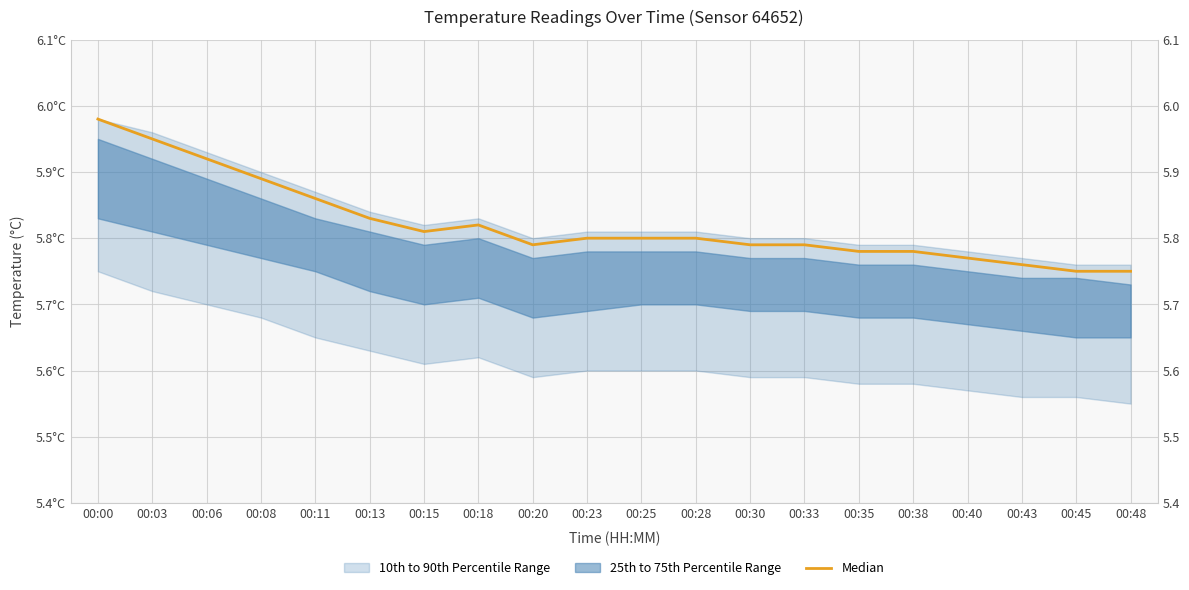

At which category does the chart reach its peak across all series?

00:00